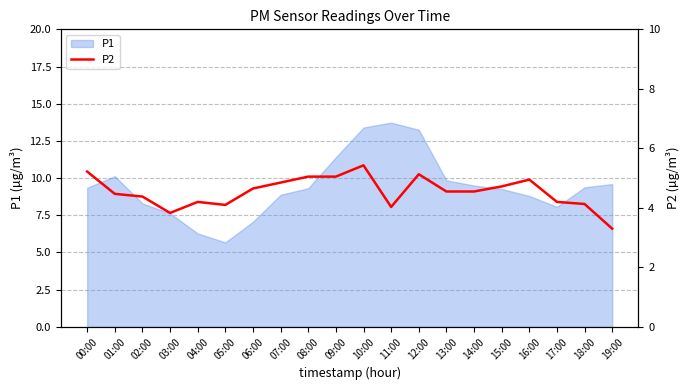

What is the minimum value for P1?

5.7